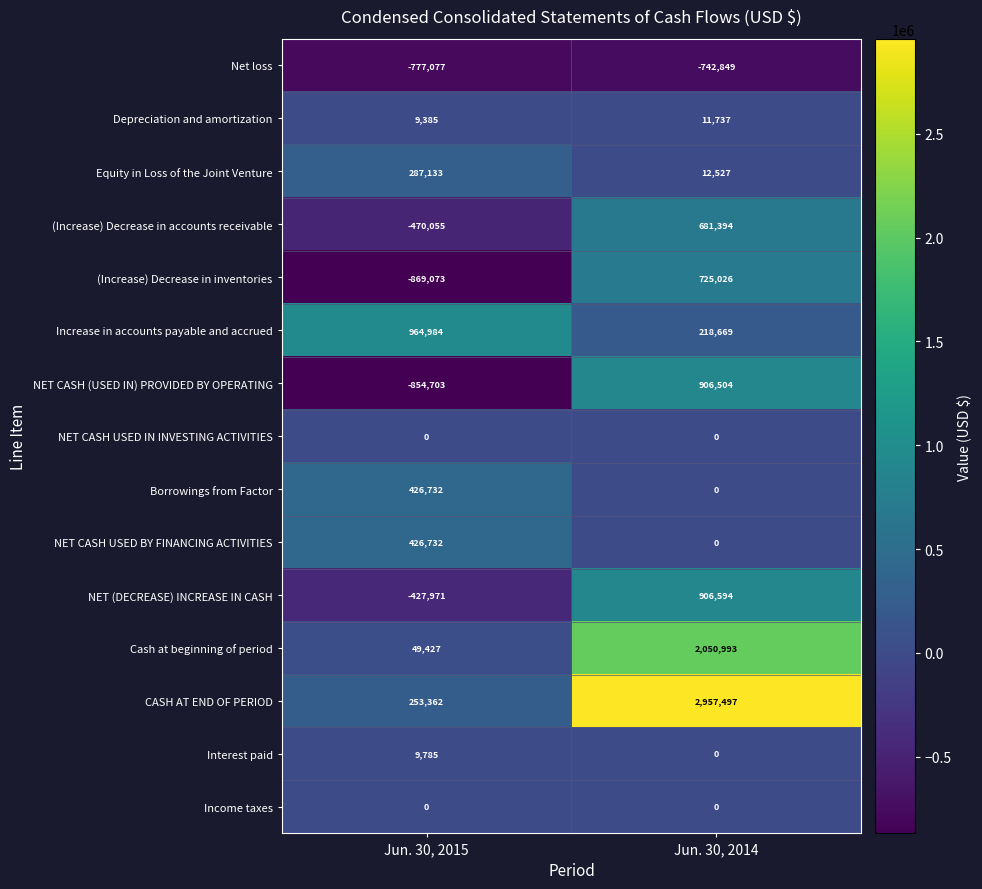

Is it true that NET CASH USED BY FINANCING ACTIVITIES equals 0 at Jun. 30, 2014?

True